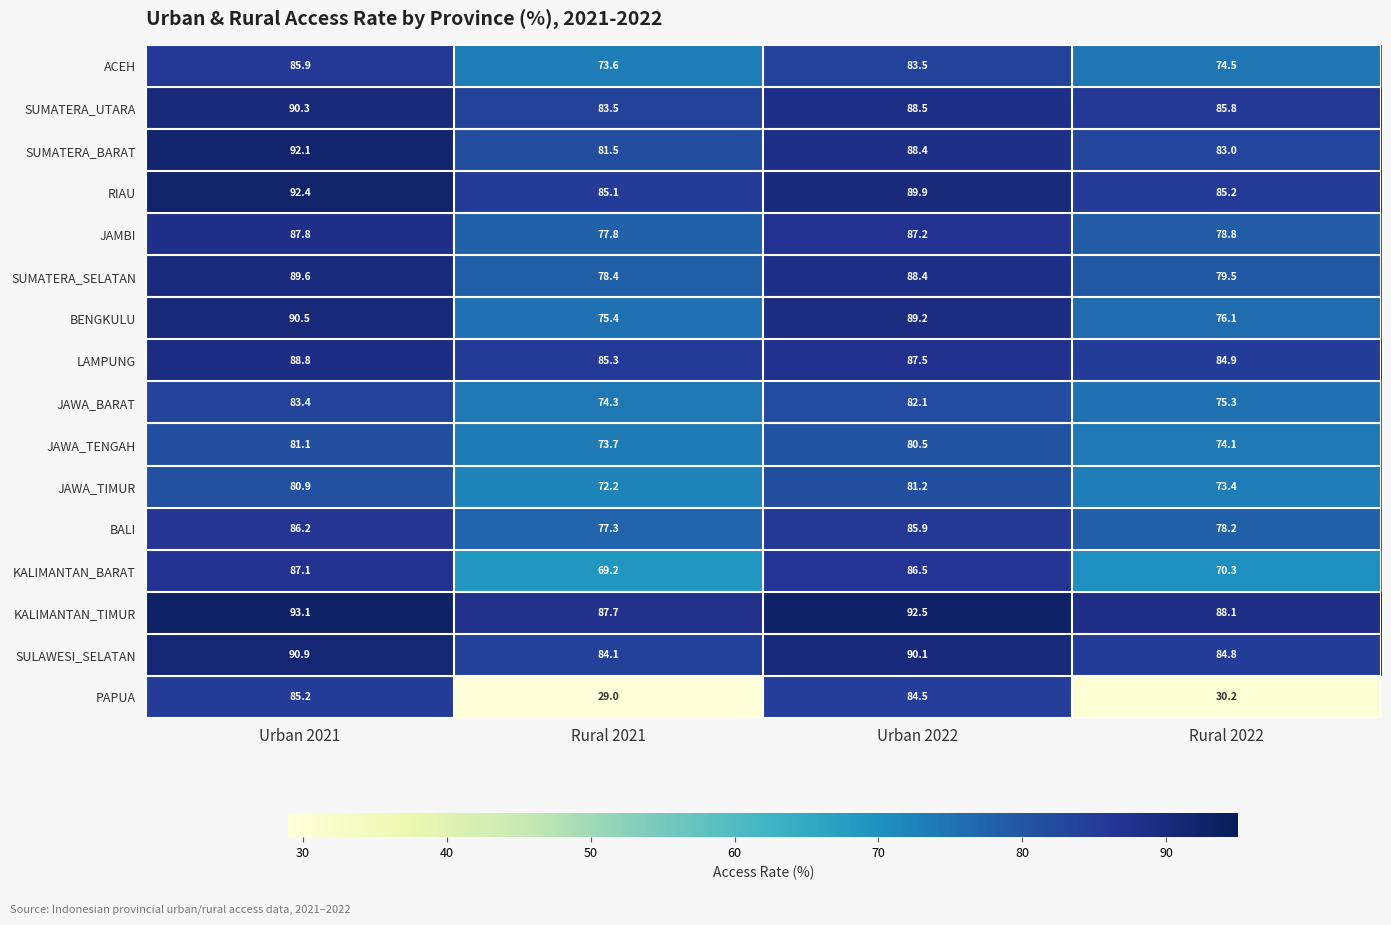

Rank the series at Urban 2021 from highest to lowest value.

KALIMANTAN_TIMUR, RIAU, SUMATERA_BARAT, SULAWESI_SELATAN, BENGKULU, SUMATERA_UTARA, SUMATERA_SELATAN, LAMPUNG, JAMBI, KALIMANTAN_BARAT, BALI, ACEH, PAPUA, JAWA_BARAT, JAWA_TENGAH, JAWA_TIMUR